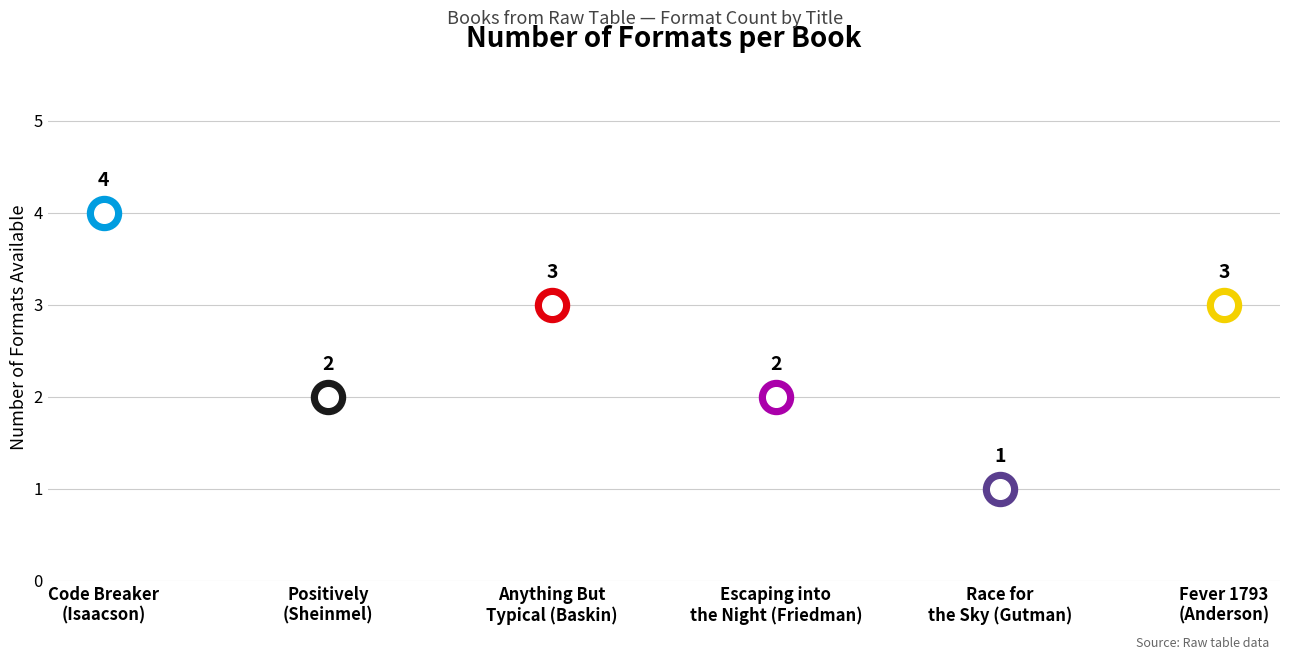

Approximately how many times larger is the value at Race for the Sky (Gutman) compared to Positively (Sheinmel)?

0.5